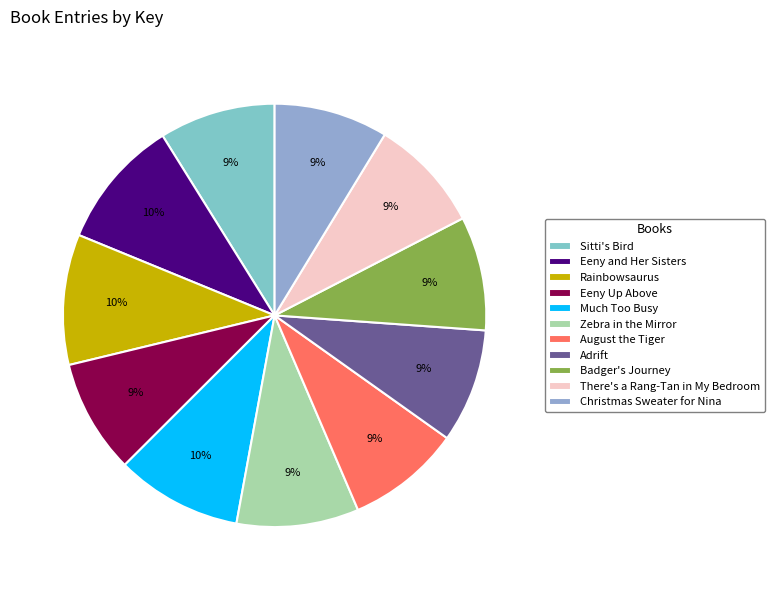

How many segments does this pie chart have?

11